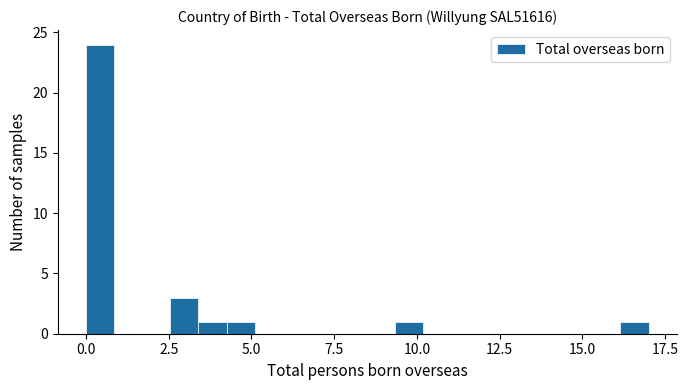

Read against the x-axis, roughly where is the centre of the tallest bar?

0.5